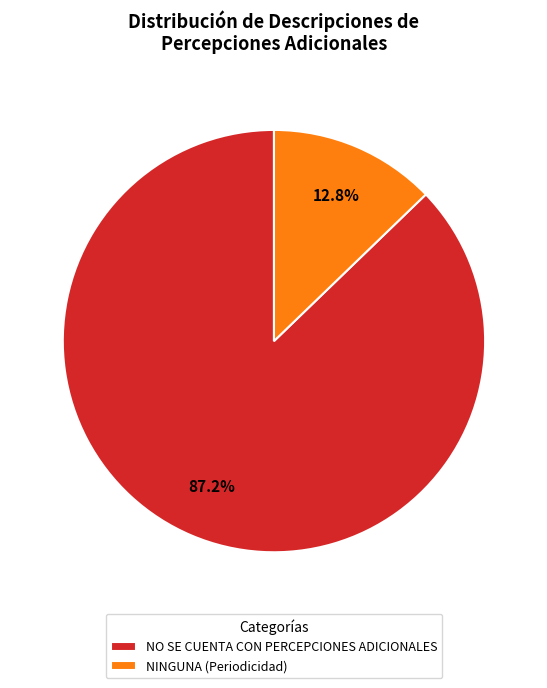

To the nearest percent, what is the average slice percentage?

50%